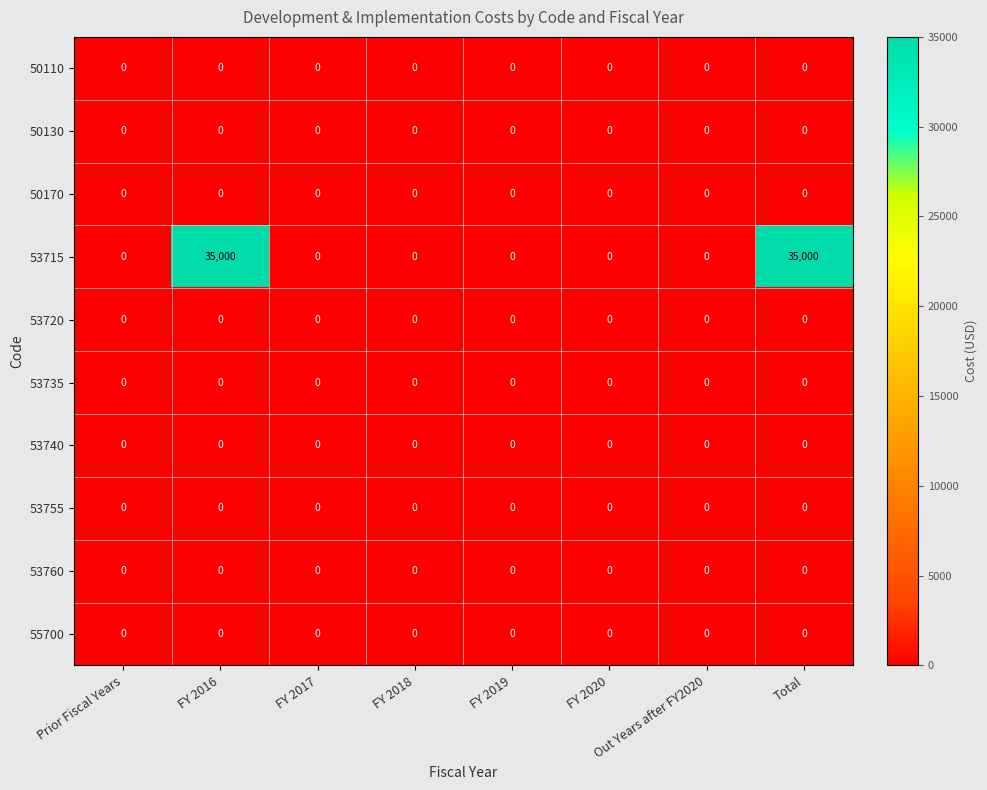

Which series has the largest total across all categories?

53715